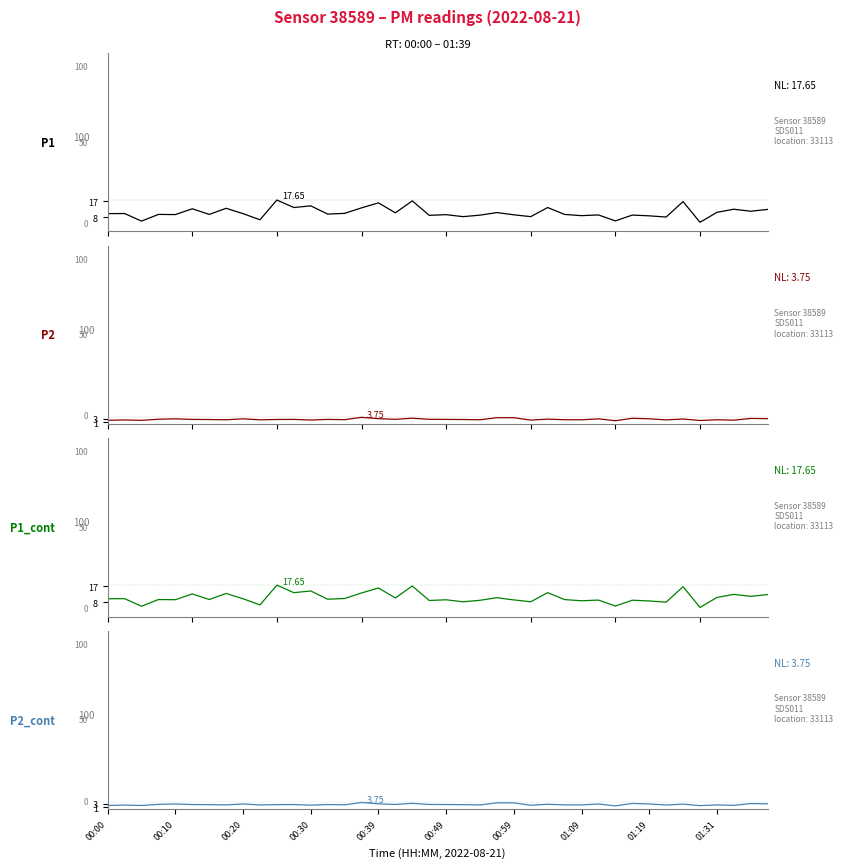

What is the minimum value shown in the chart?

1.9